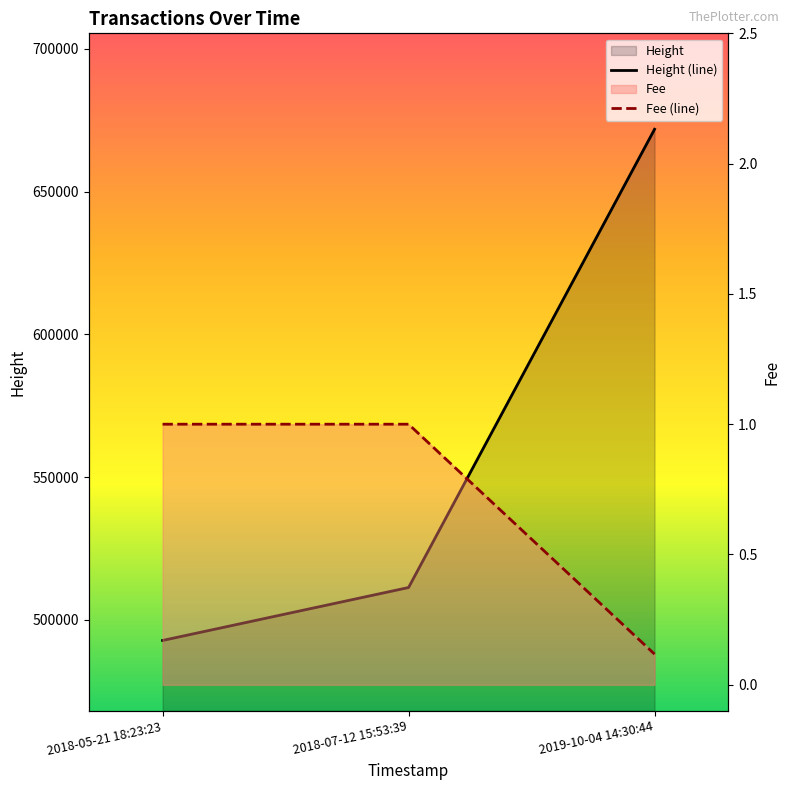

What is the sum of the Height (line) values at 2018-07-12 15:53:39 and 2019-10-04 14:30:44?

1183153.0